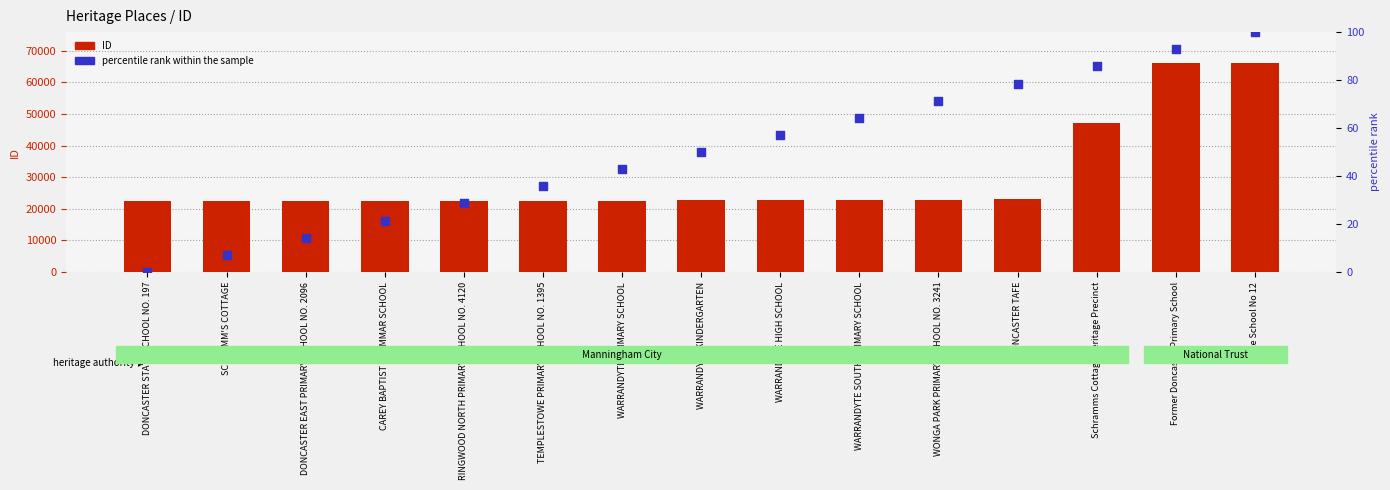

Which series contains the lowest Y value?

percentile rank within the sample